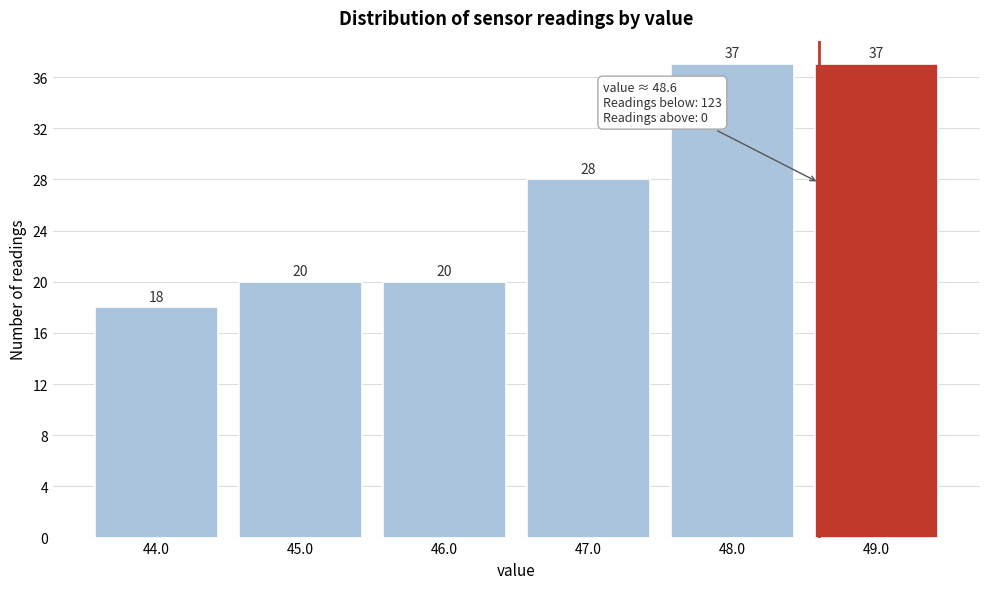

Reading left to right, transcribe this chart: for each bar, give the range it covers on the x-axis and its height.

43.5 to 44.5: 18
44.5 to 45.5: 20
45.5 to 46.5: 20
46.5 to 47.5: 28
47.5 to 48.5: 37
48.5 to 49.5: 37